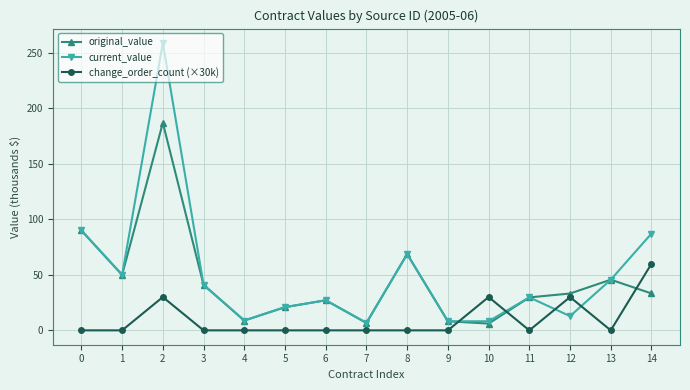

The original_value series shows 51.9 at 11. True or false?

False